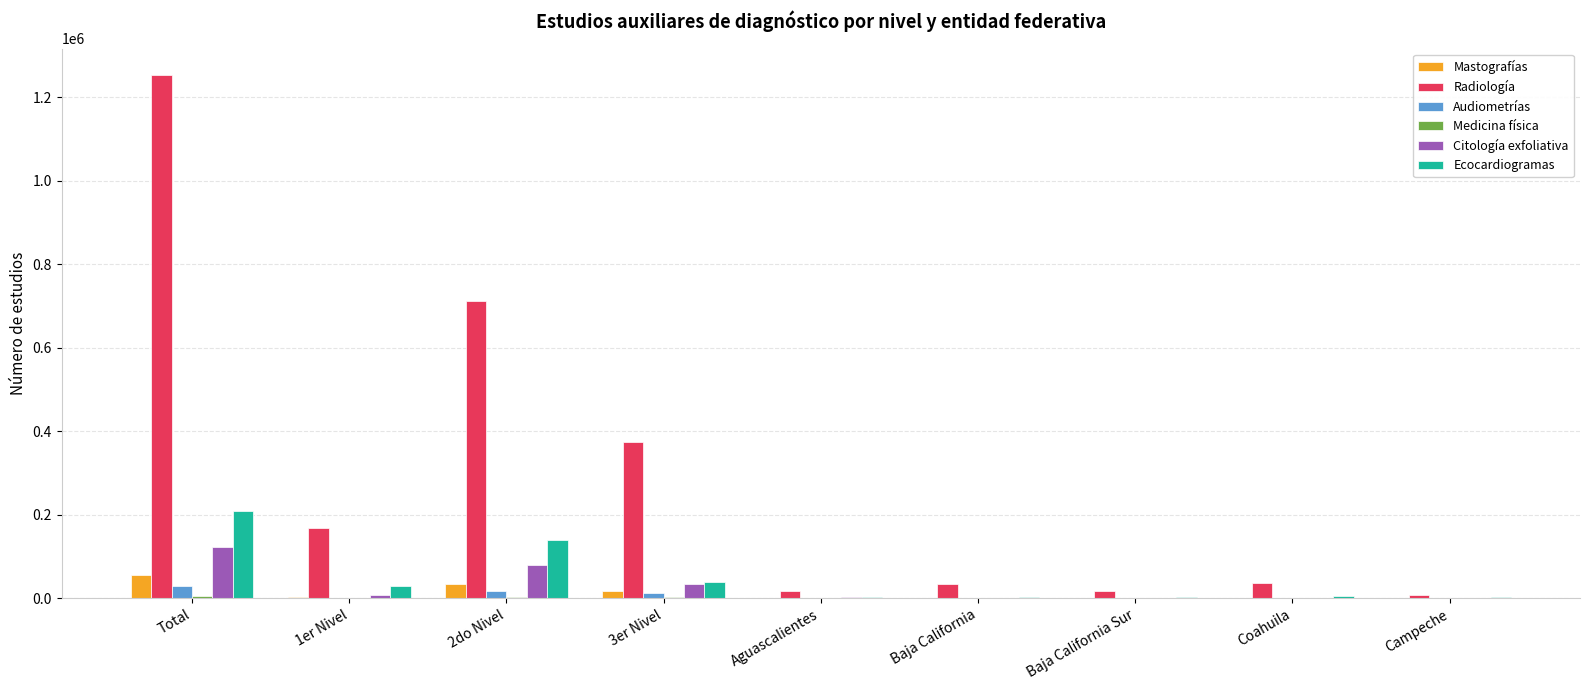

How many data points does each series have?

9